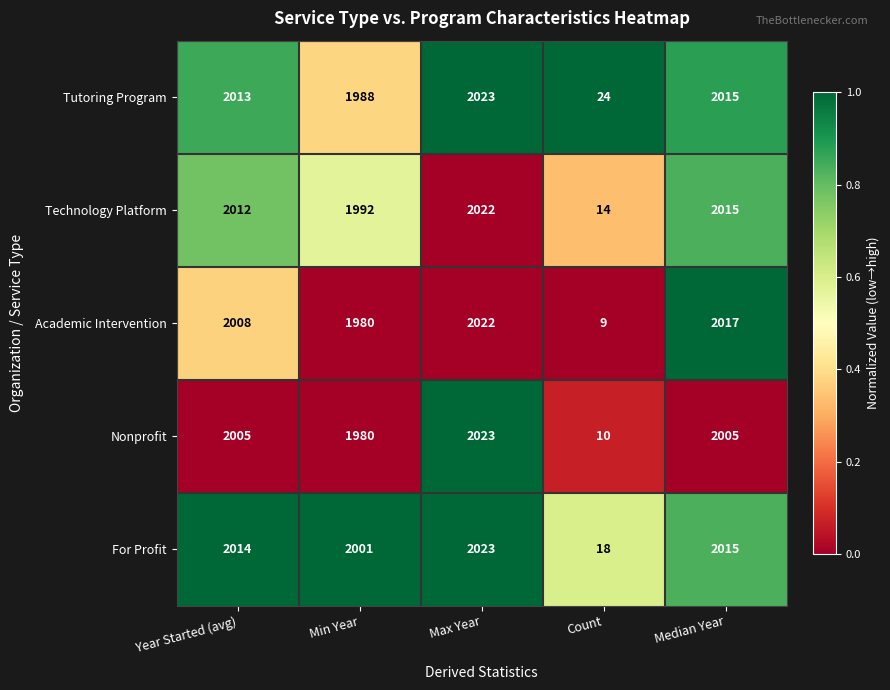

At which category is the sum across all series the highest?

Max Year